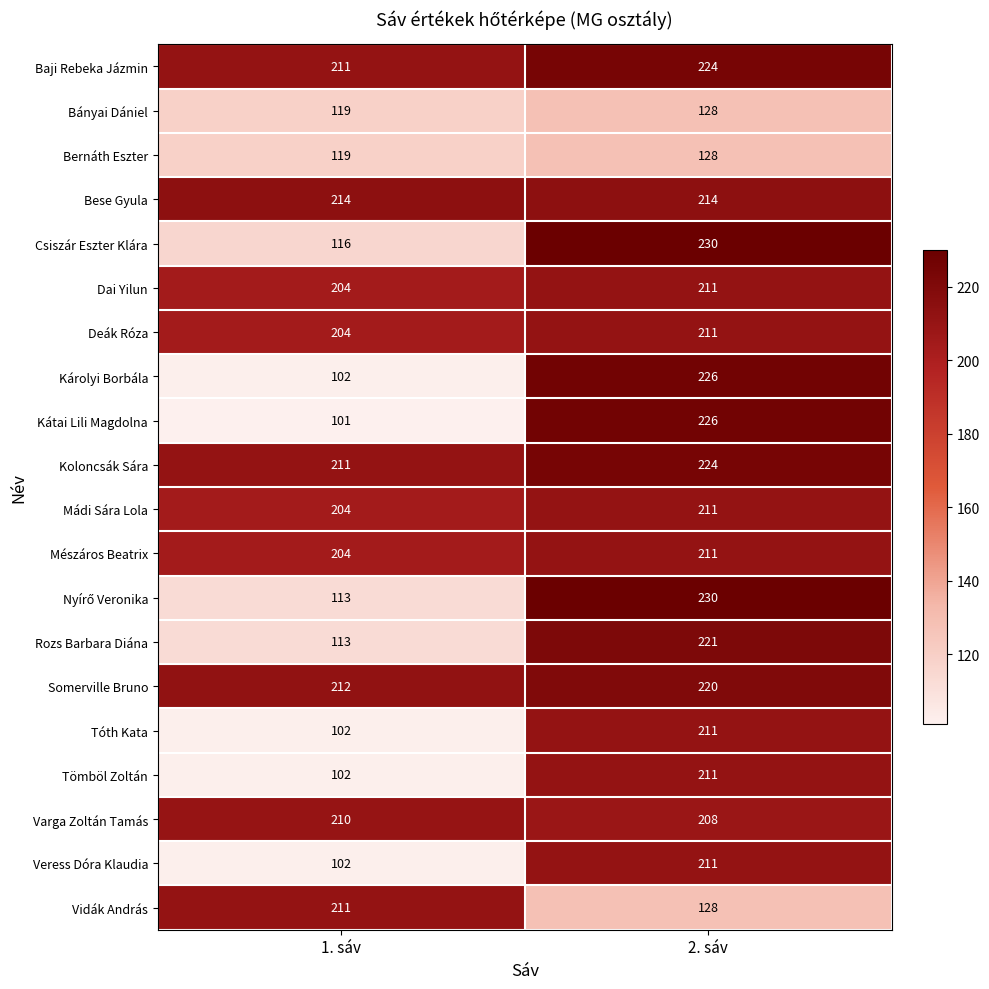

The value of Deák Róza at 1. sáv is 204. True or false?

True